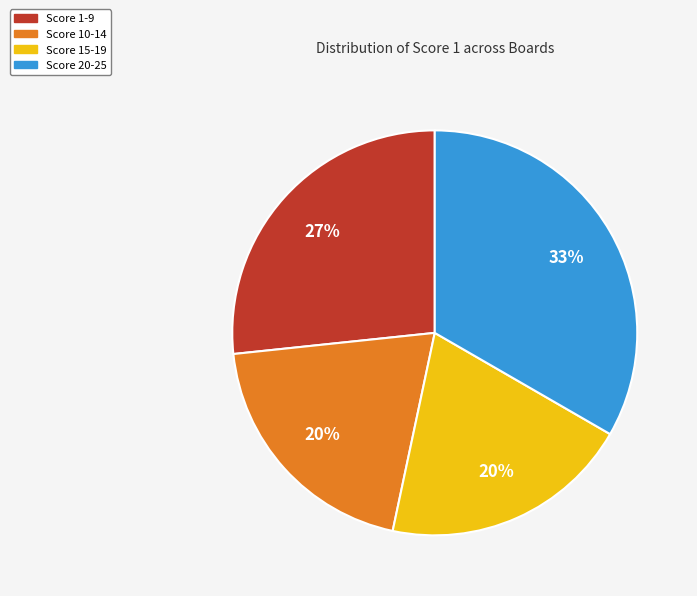

Is there a majority slice in this chart?

No